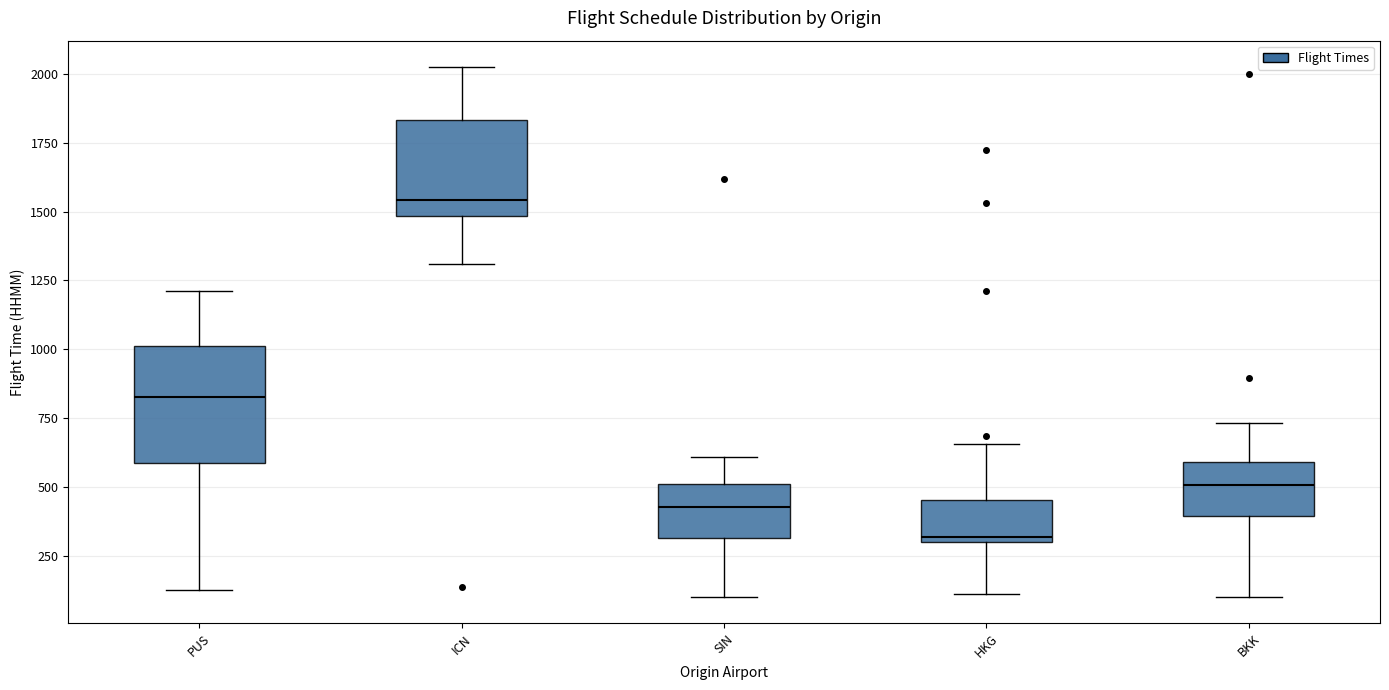

Reading left to right, transcribe this box plot: for each box, give where its median line is, the range the box spans, and where its two whiskers end, as read against the y-axis. The values are not printed on the chart, so give them approximately, as read against the axis.

PUS: median 850, box 600 to 1000, whiskers 150 to 1200
ICN: median 1550, box 1500 to 1850, whiskers 1300 to 2050
SIN: median 450, box 300 to 500, whiskers 100 to 600
HKG: median 300 (just above the box's lower edge), box 300 to 450, whiskers 100 to 650
BKK: median 500, box 400 to 600, whiskers 100 to 750